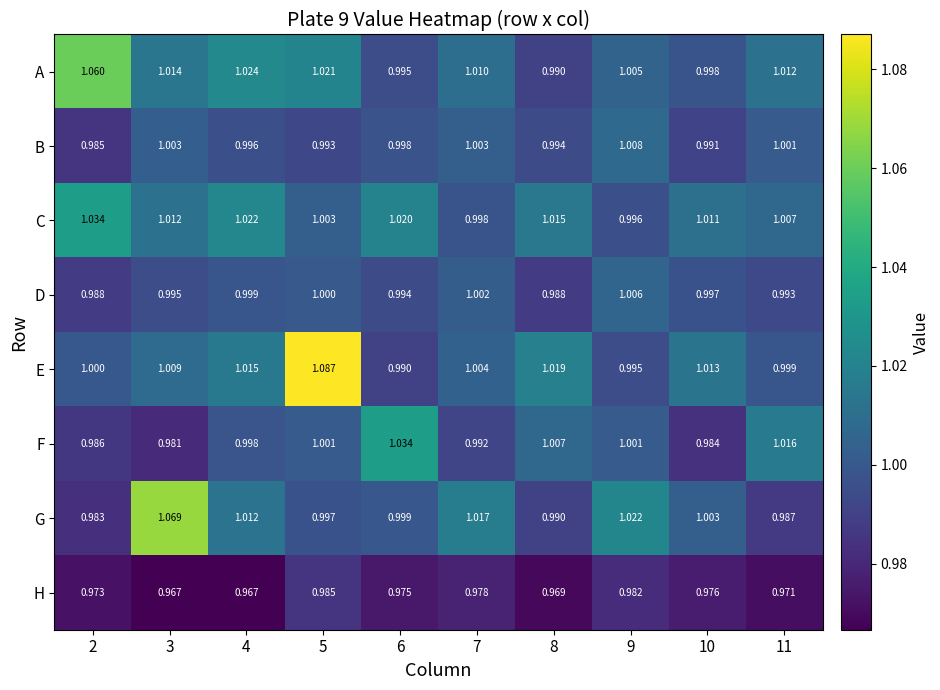

Between 4 and 5, which series saw the biggest shift?

E